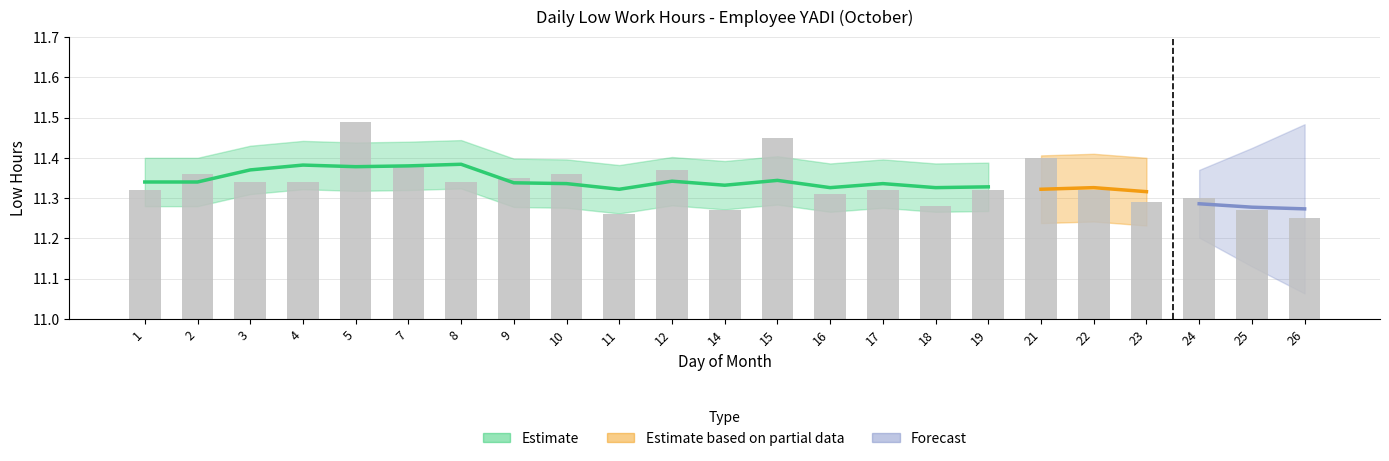

The value at 8 is 5.0. True or false?

False